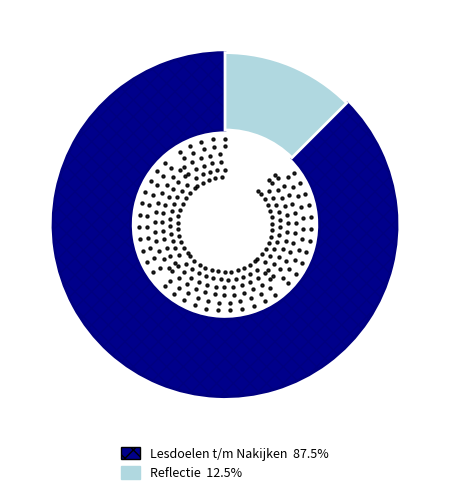

Does any single category account for the majority?

Yes